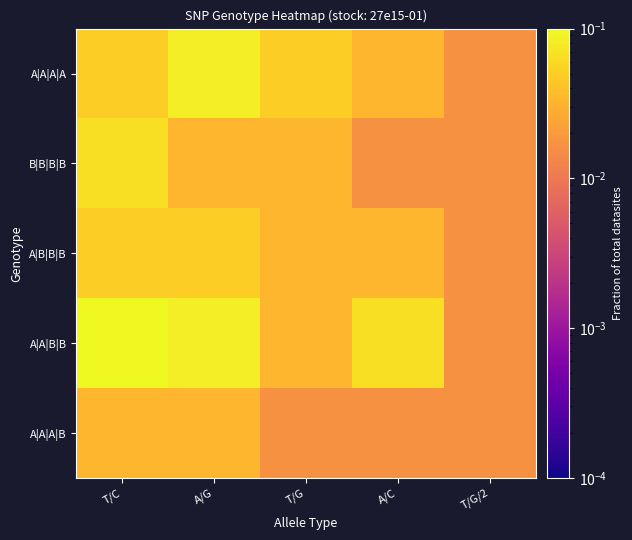

Reading left to right, what are all the values shown in this chart?

A|A|A|A: T/C=0.1	A/G=0.1	T/G=0.1	A/C=0.0	T/G/2=0.0
B|B|B|B: T/C=0.1	A/G=0.0	T/G=0.0	A/C=0.0	T/G/2=0.0
A|B|B|B: T/C=0.1	A/G=0.1	T/G=0.0	A/C=0.0	T/G/2=0.0
A|A|B|B: T/C=0.1	A/G=0.1	T/G=0.0	A/C=0.1	T/G/2=0.0
A|A|A|B: T/C=0.0	A/G=0.0	T/G=0.0	A/C=0.0	T/G/2=0.0